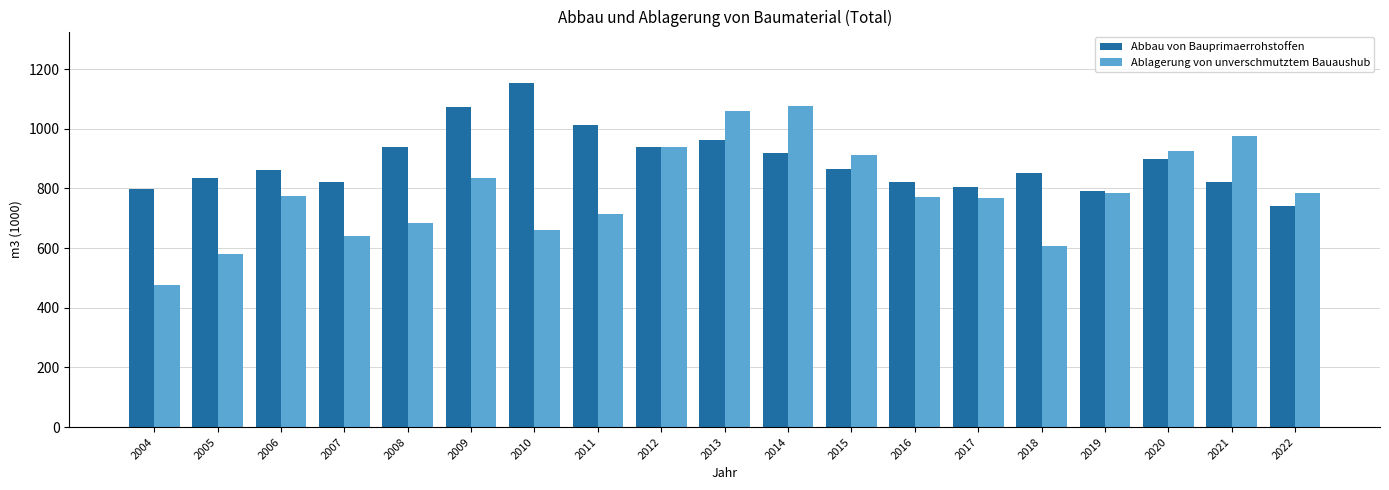

How many groups of bars are there?

19